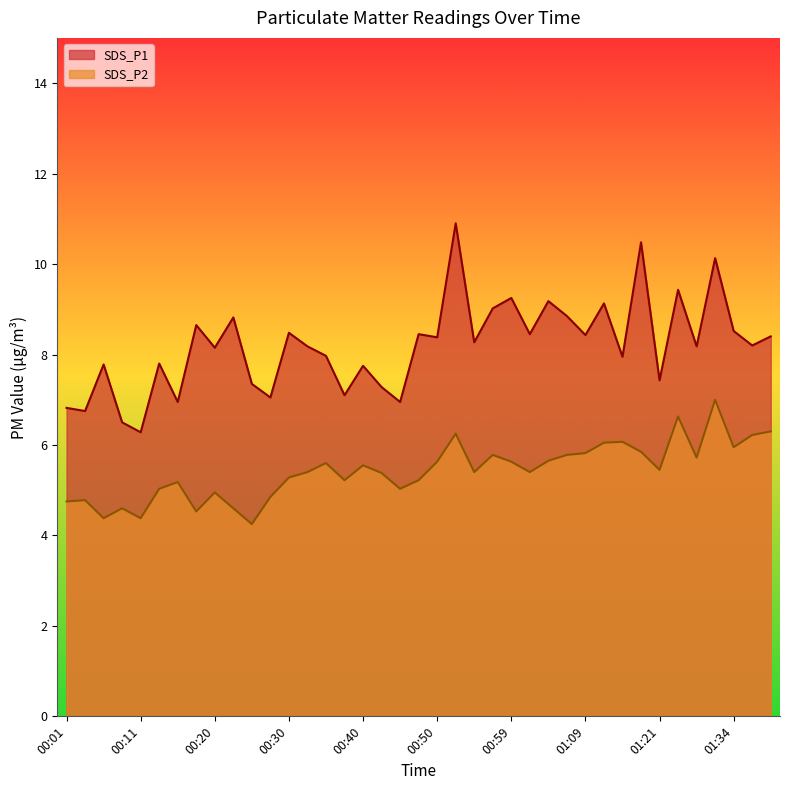

At which label is SDS_P1 closest to 8?

00:35